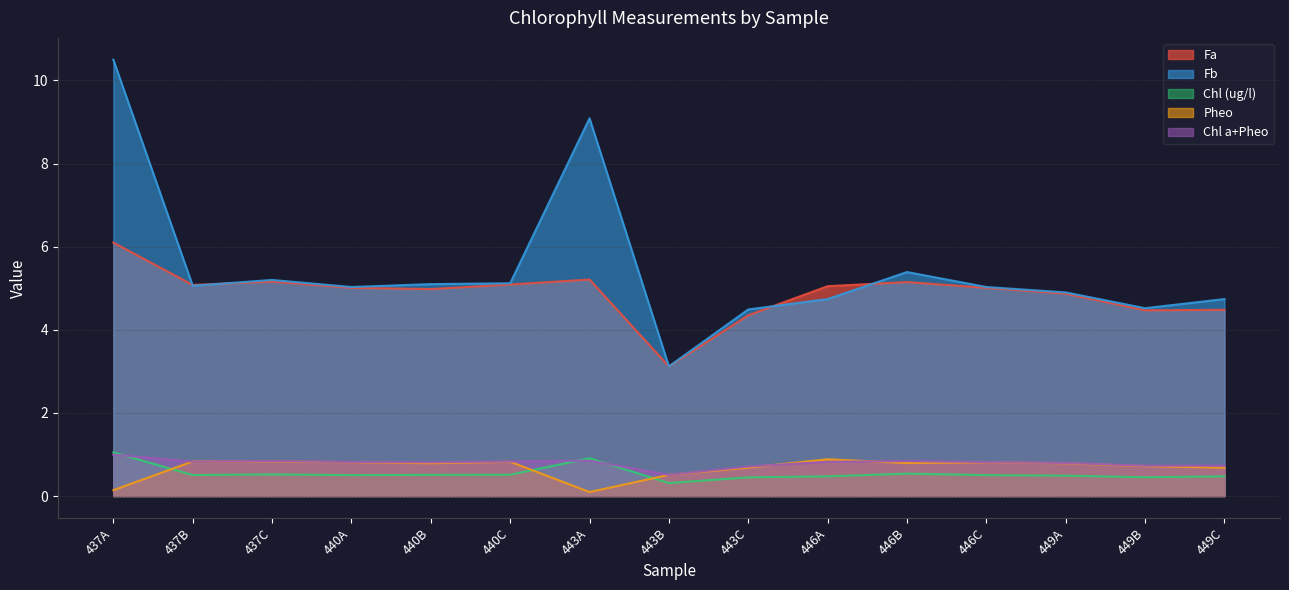

Which series has the largest total across all categories?

Fb